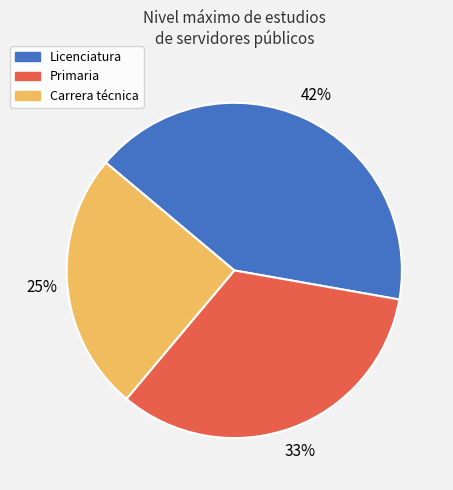

To the nearest percent, what is the difference between the largest and smallest slice percentages?

17%